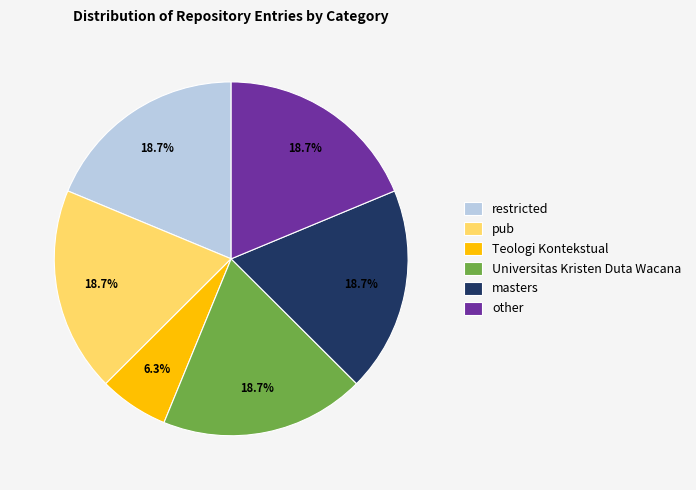

How many segments does this pie chart have?

6